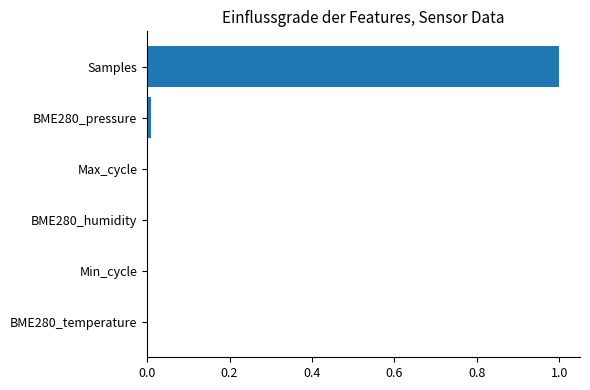

True or false: the data shows 1.0 at Samples.

True